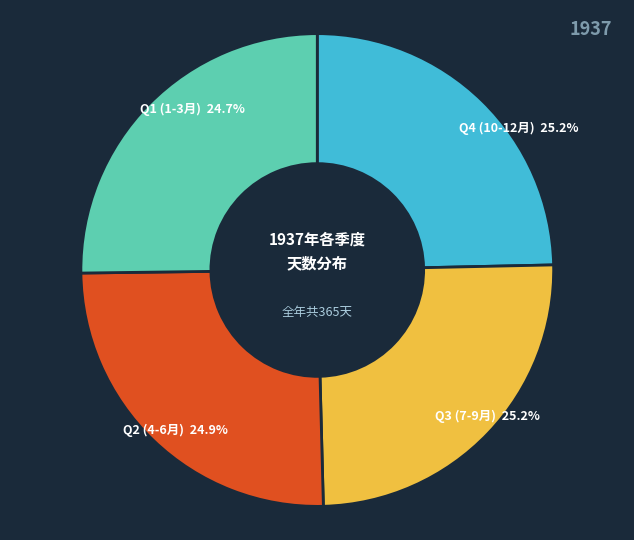

True or false: 10月 accounts for 8% of the total.

True